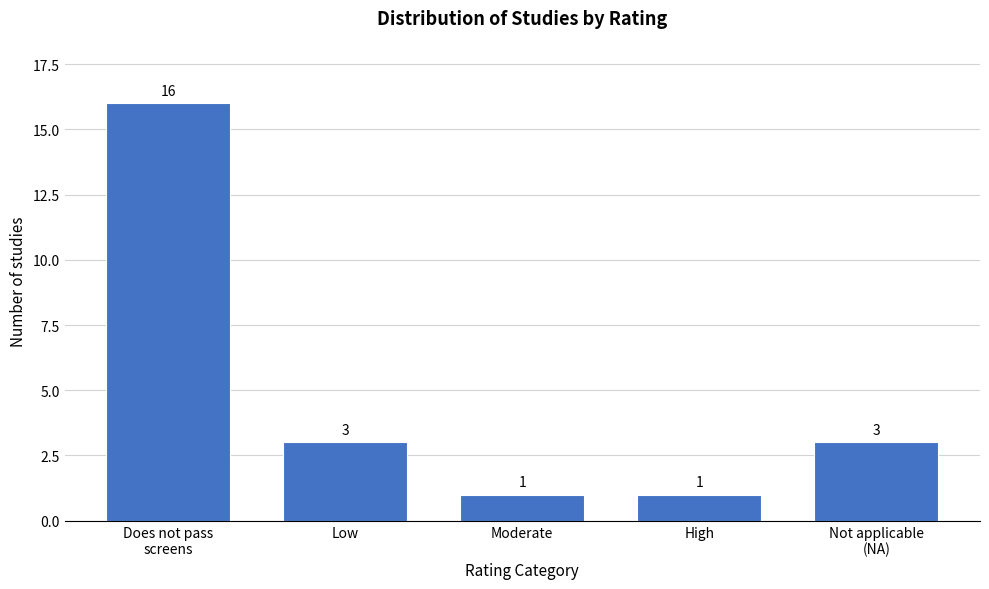

Reading left to right, transcribe all the data shown in this chart.

16	3	1	1	3